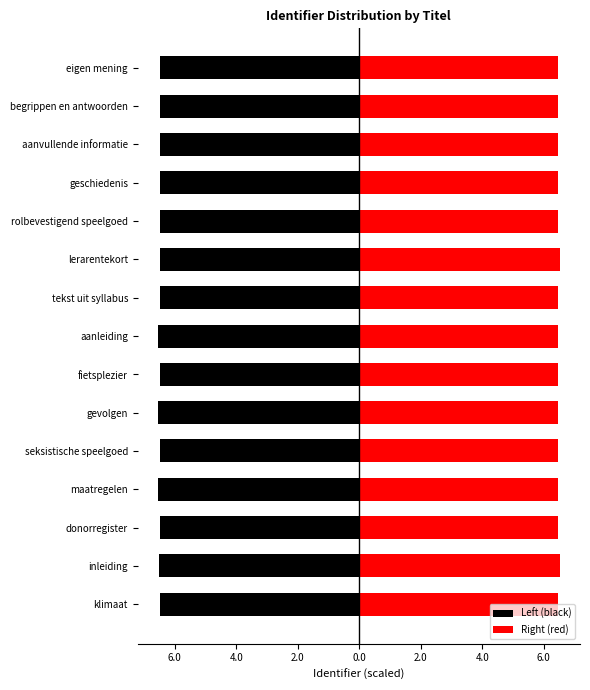

How many groups of bars are there?

15